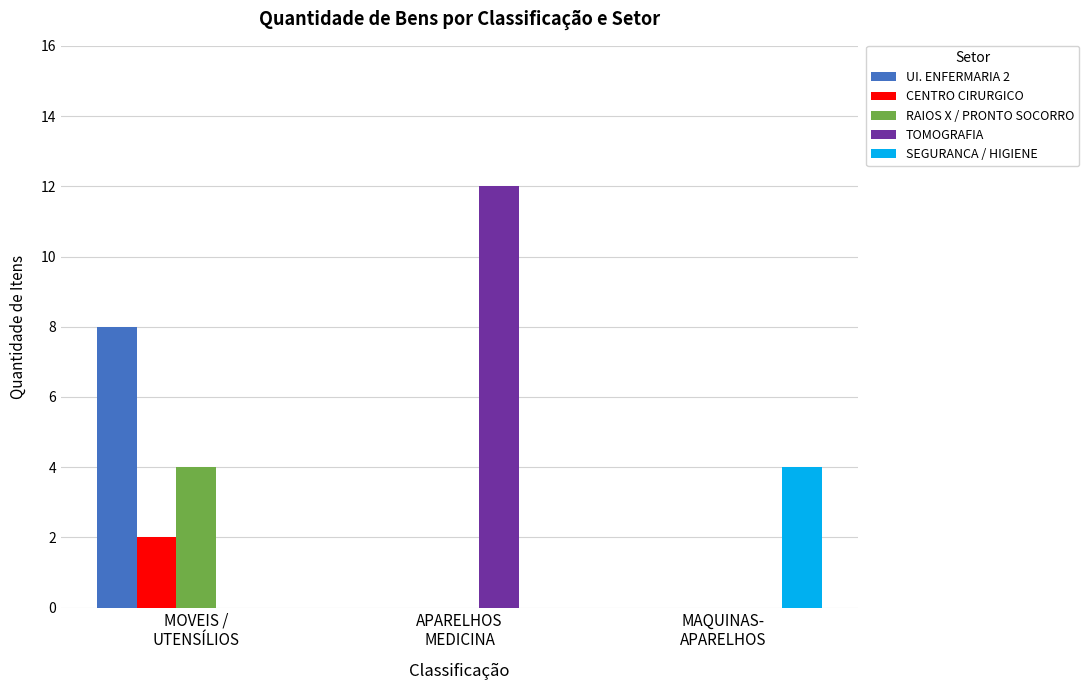

Which series has the largest total across all categories?

TOMOGRAFIA